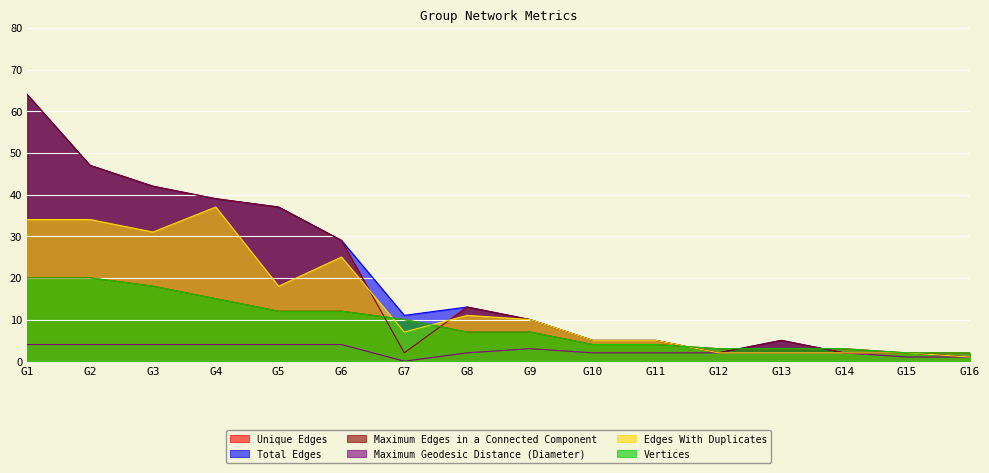

Which label corresponds to the smallest value in the chart?

G7